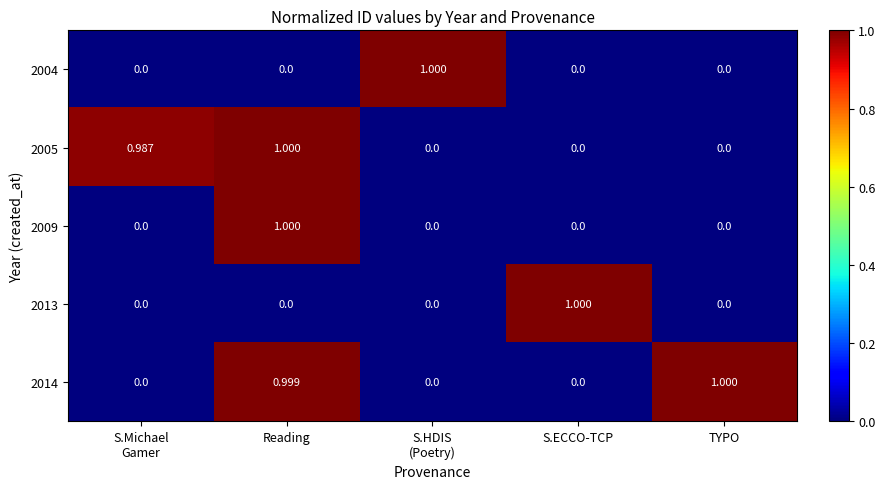

At which category is the sum across all series the highest?

Reading